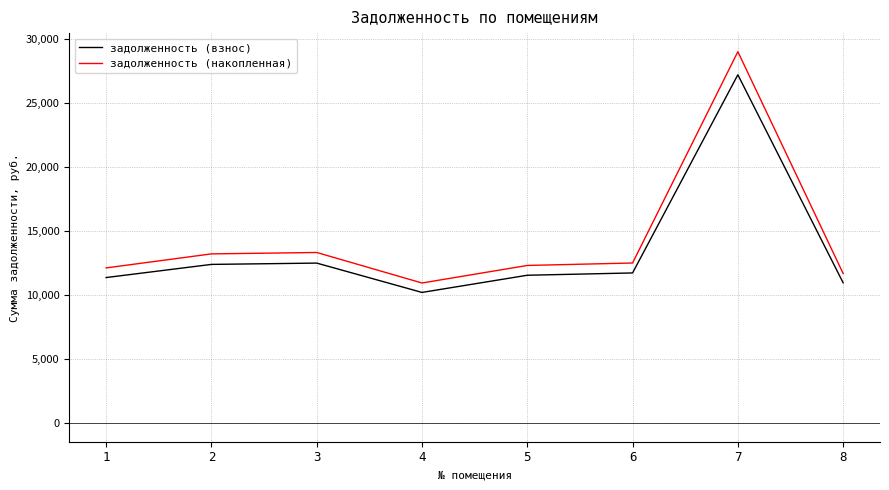

The задолженность (взнос) series shows 27220.8 at 7. True or false?

True